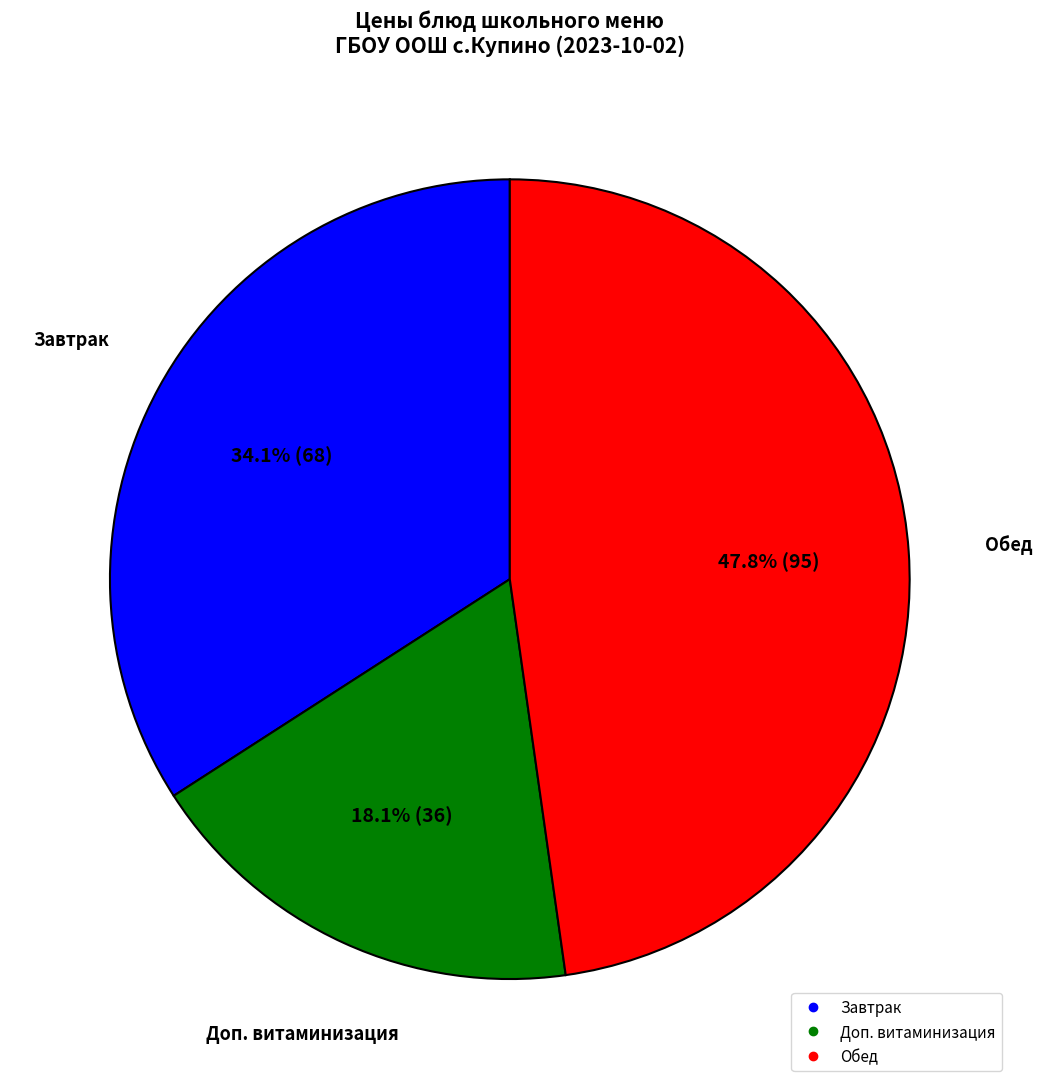

Is there a majority slice in this chart?

No